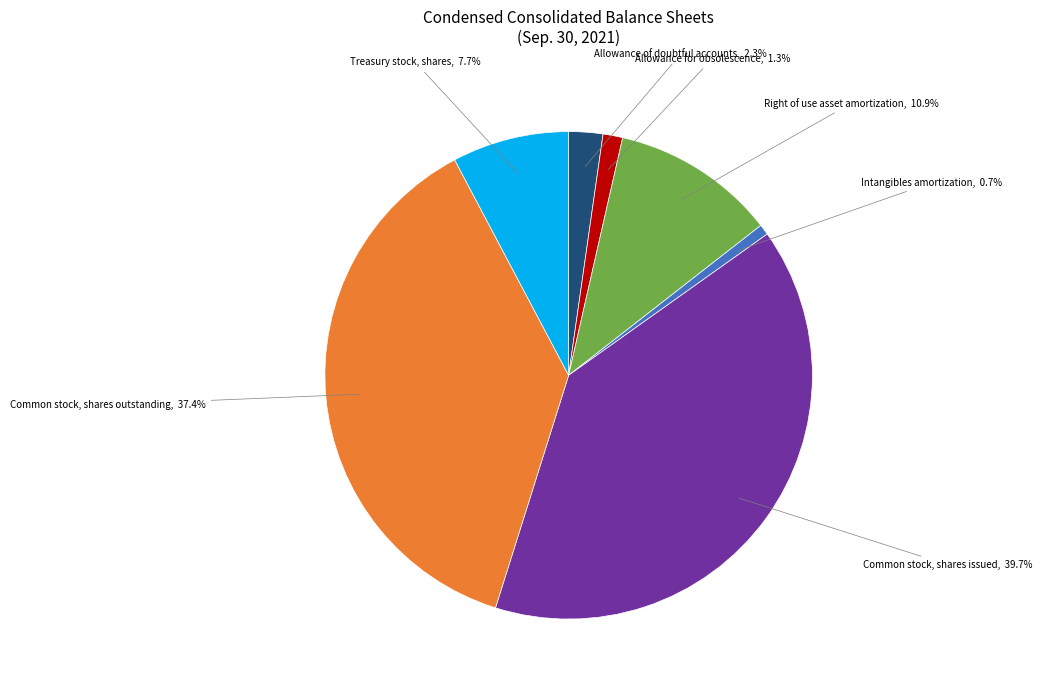

Is there a majority slice in this chart?

No